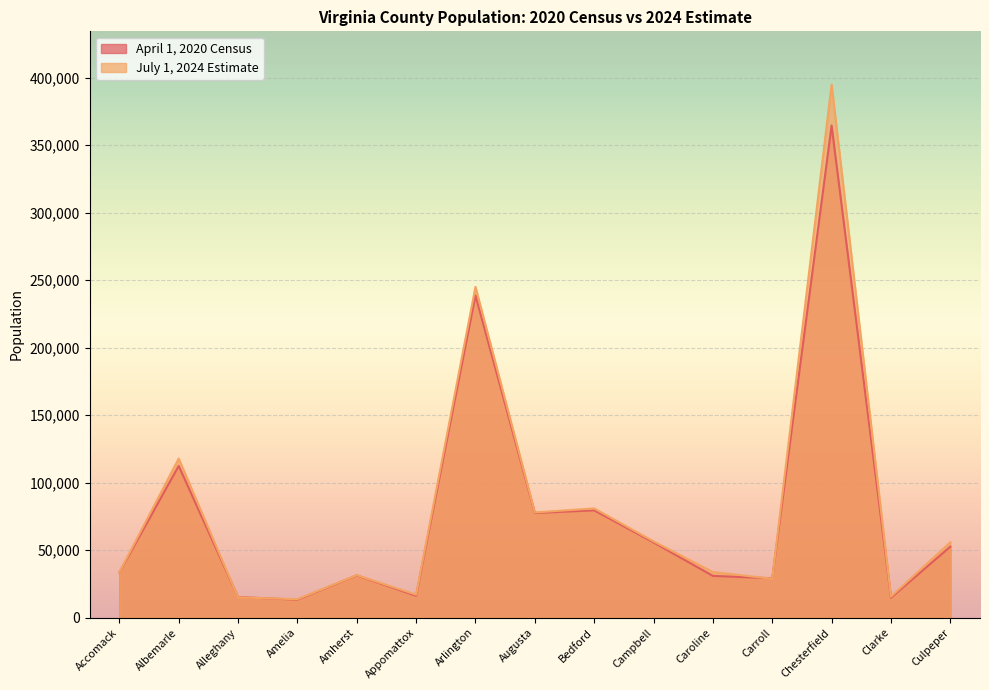

In July 1, 2024 Estimate, how many points are lower than both neighbors (excluding endpoints)?

5